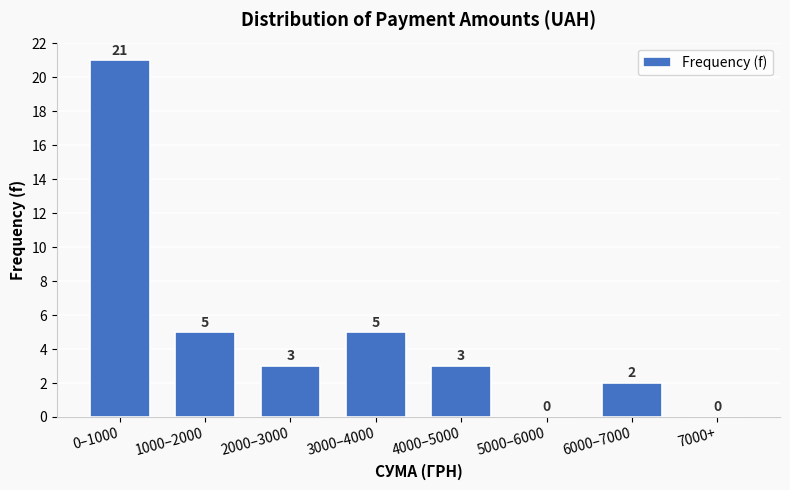

Reading right to left, what are all the values shown in this chart?

7000+=0	6000–7000=2	5000–6000=0	4000–5000=3	3000–4000=5	2000–3000=3	1000–2000=5	0–1000=21